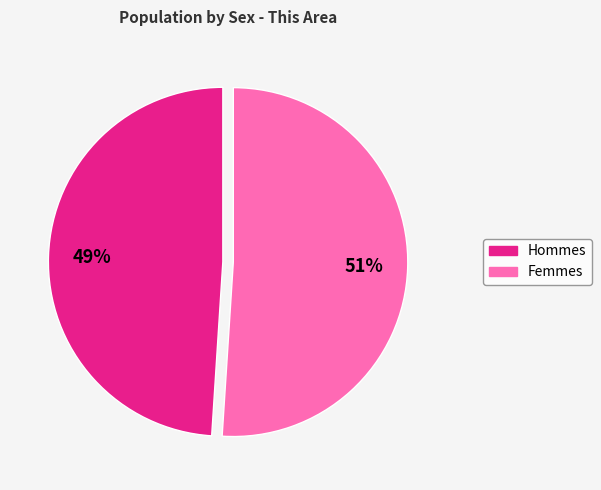

To the nearest percent, what is the difference between the largest and smallest slice percentages?

2%